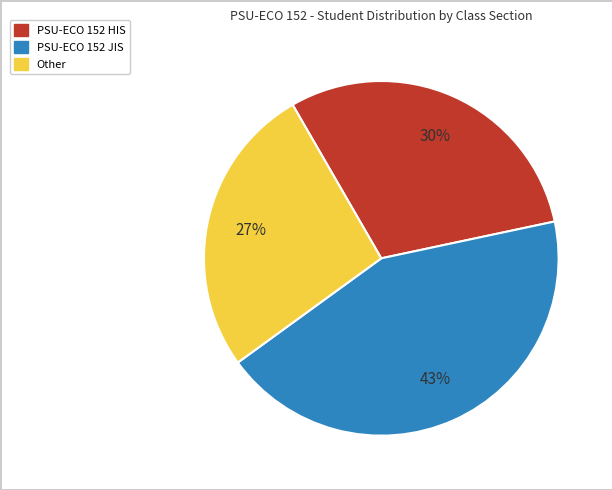

To the nearest percent, what percentage of the pie is PSU-ECO 152 HIS?

30%